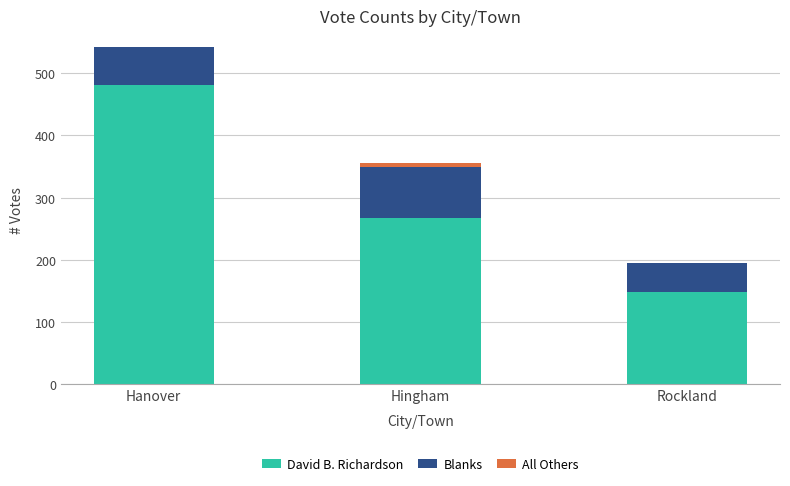

What is the sum of the David B. Richardson values at Rockland and Hanover?

629